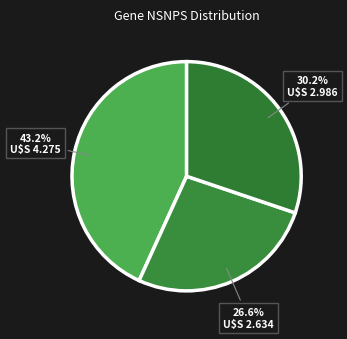

How many slices are in this pie chart?

3